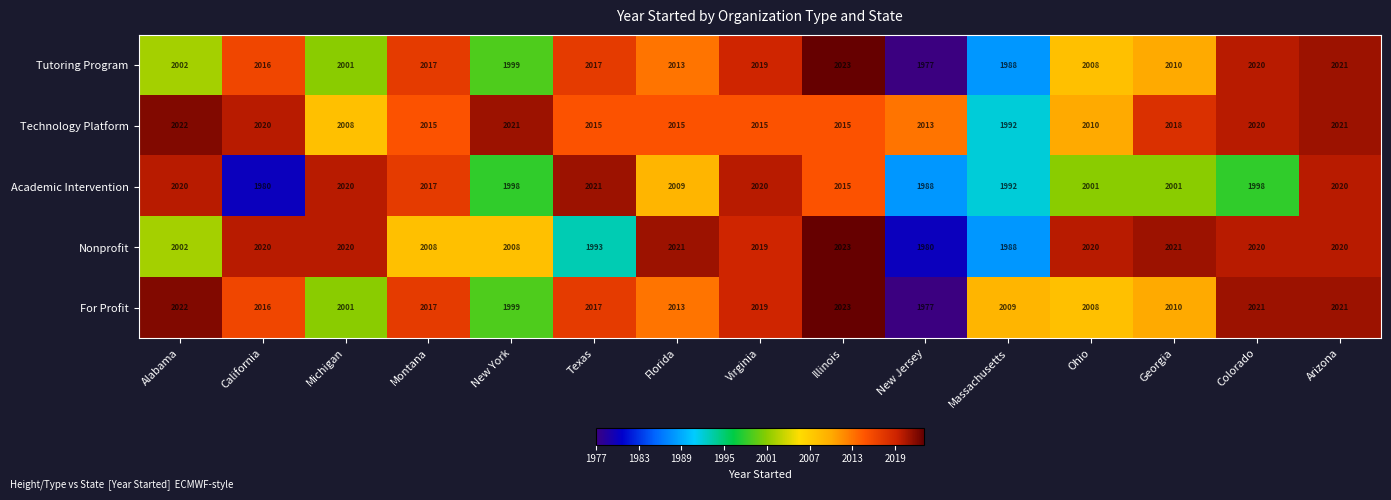

Read the Technology Platform value at Georgia.

2018